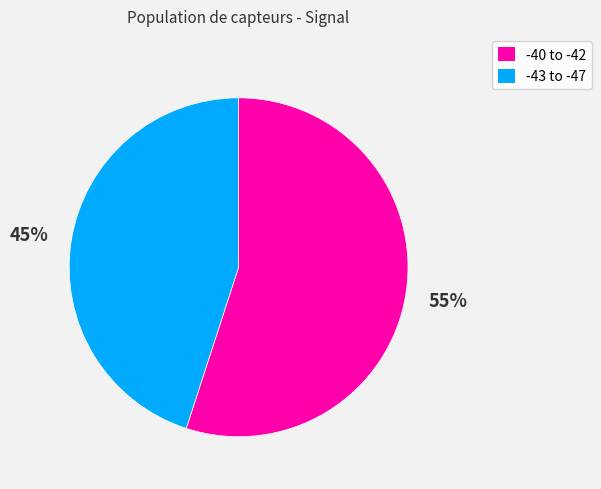

Does any single category account for the majority?

Yes